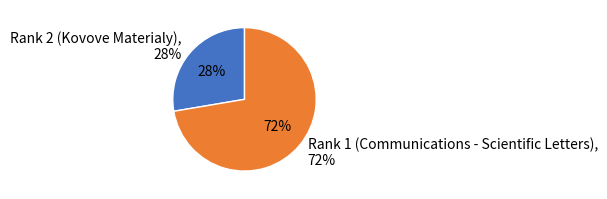

Which slice represents more than half of the pie?

Rank 1 (Communications - Scientific Letters)